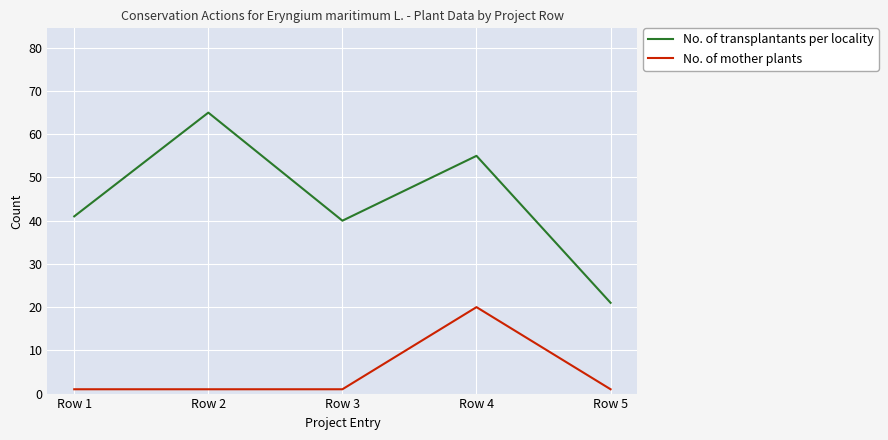

True or false: No. of transplantants per locality and No. of mother plants intersect in this chart.

False